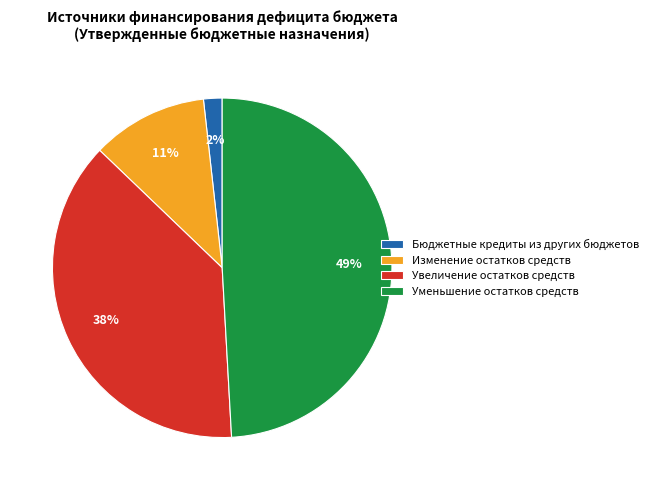

Which has a higher value, Увеличение остатков средств or Бюджетные кредиты из других бюджетов?

Увеличение остатков средств